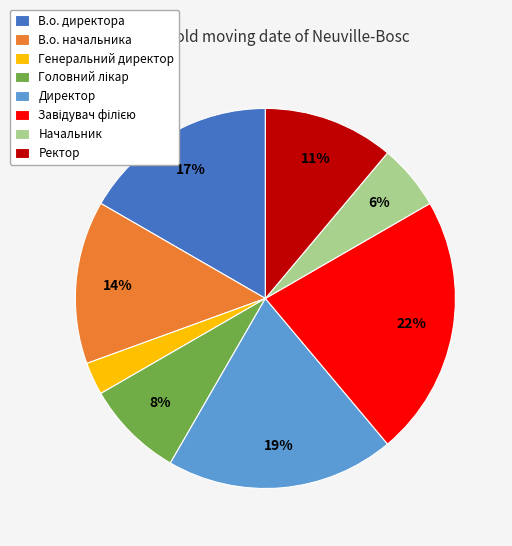

Which has a higher value, Начальник or Ректор?

Ректор